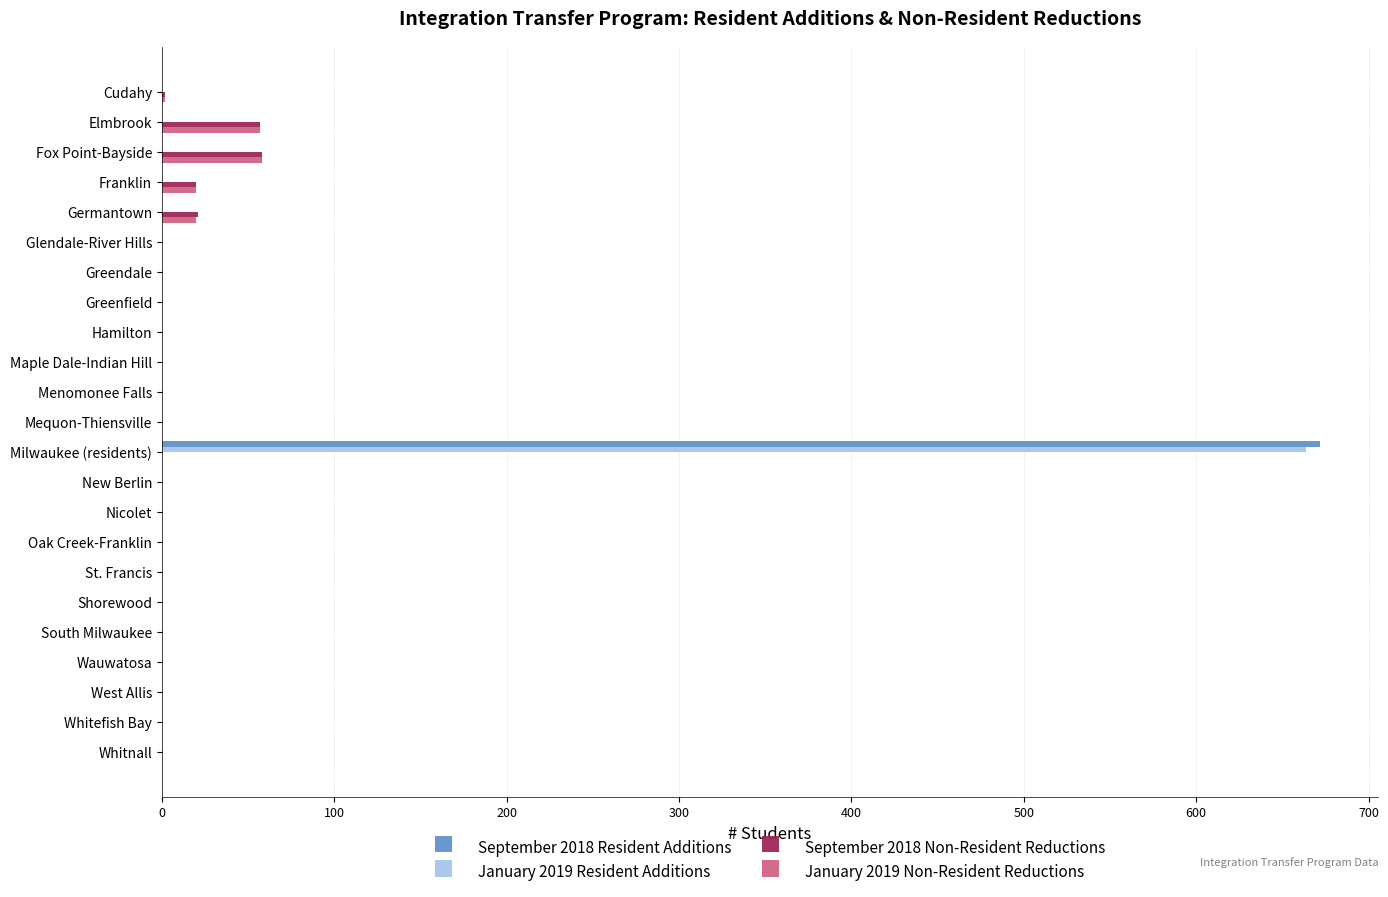

At which category is the sum across all series the highest?

Milwaukee (residents)